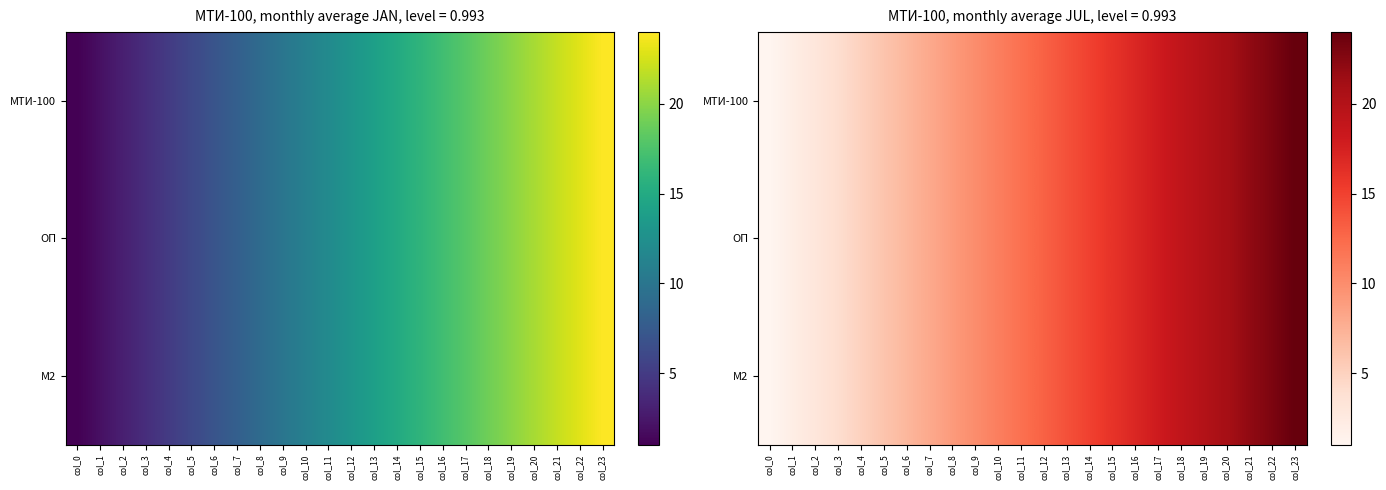

What is the difference between the second highest and minimum values in the М2 series?

22